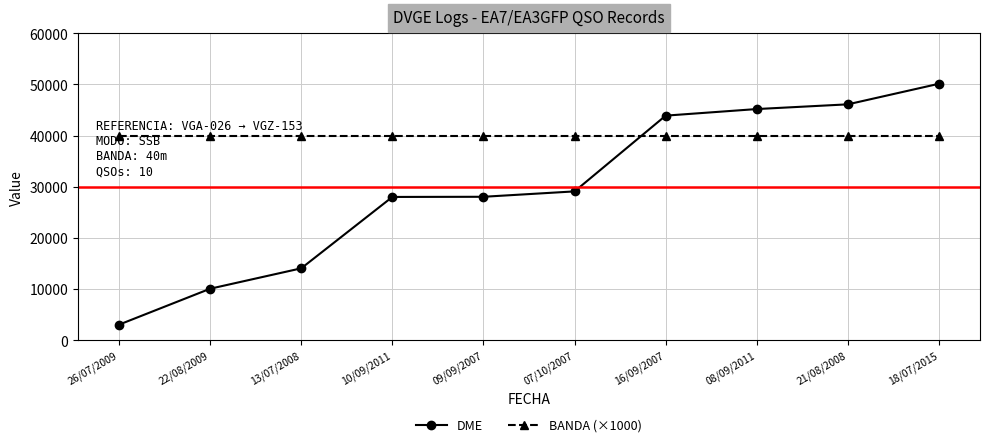

Which series changed the most between 09/09/2007 and 16/09/2007?

DME